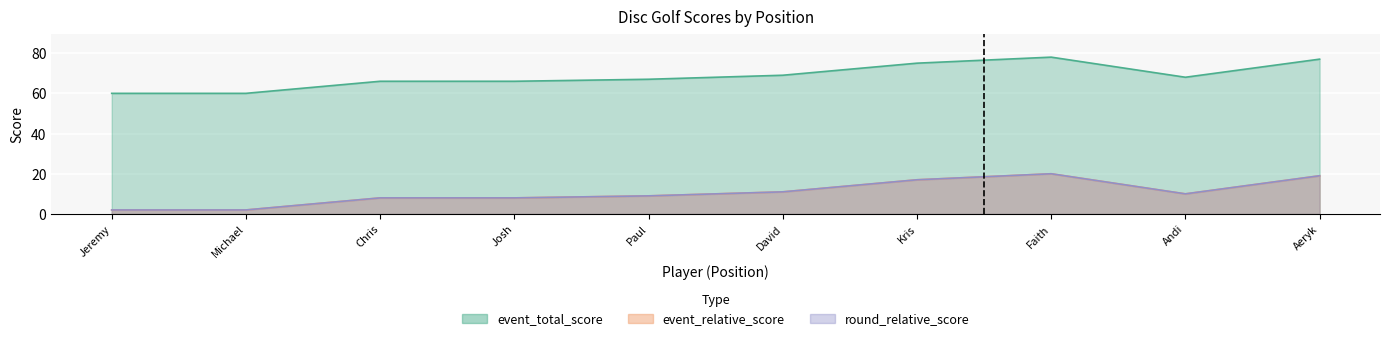

How many data points in round_relative_score are less than 10?

5